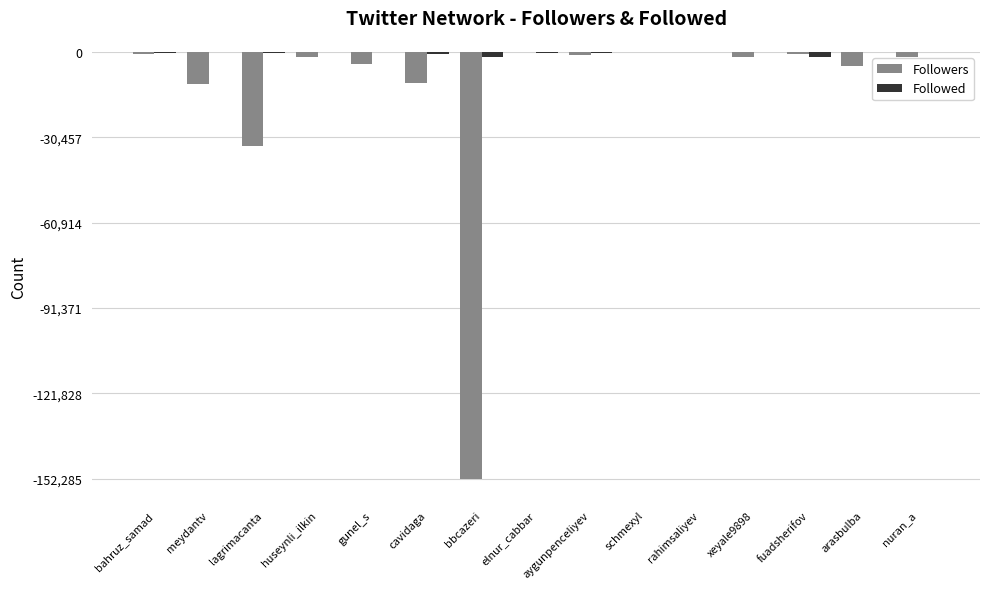

What is the average value of the Followers series?

-15099